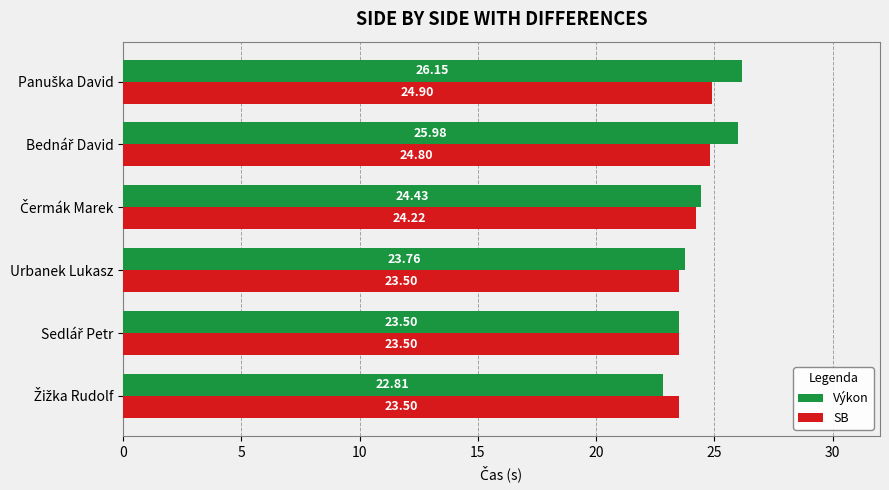

How many values in the SB series exceed 24?

3